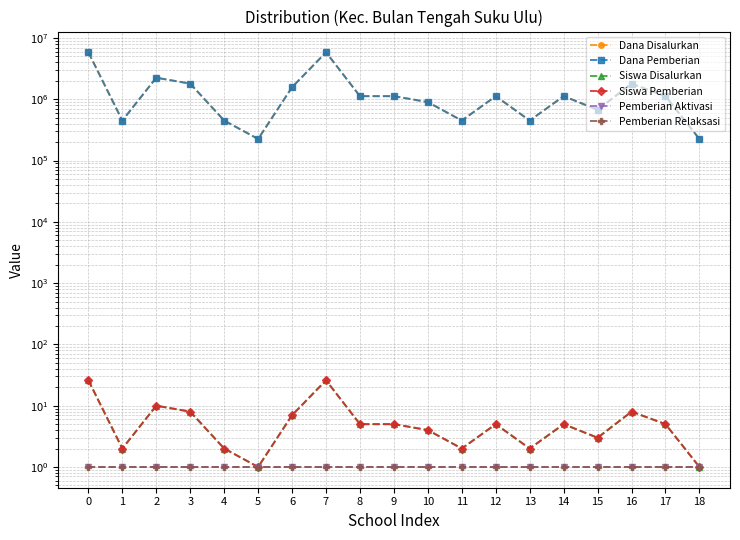

Between 14 and 13, which is larger?

14